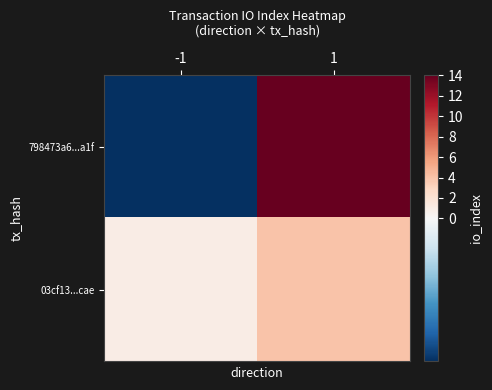

What is the maximum value shown in the chart?

14